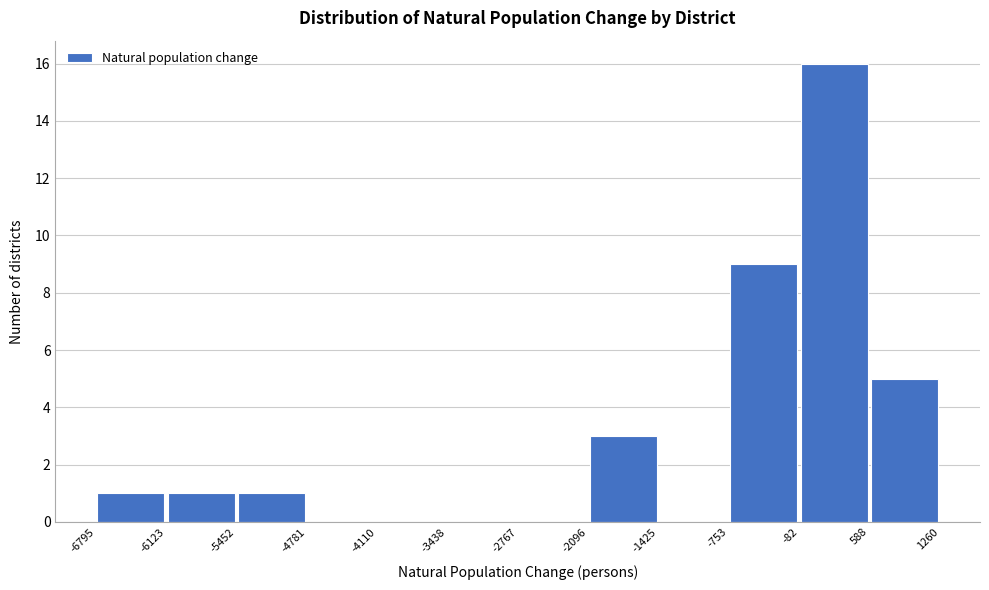

Reading left to right, transcribe this chart: for each bar, give the range it covers on the x-axis and its height. The values are not printed on the chart, so give them approximately, as read against the axis.

-6795 to -6123: 1
-6123 to -5452: 1
-5452 to -4781: 1
-4781 to -4110: 0
-4110 to -3438: 0
-3438 to -2767: 0
-2767 to -2096: 0
-2096 to -1425: 3
-1425 to -753: 0
-753 to -82: 9
-82 to 588: 16
588 to 1260: 5